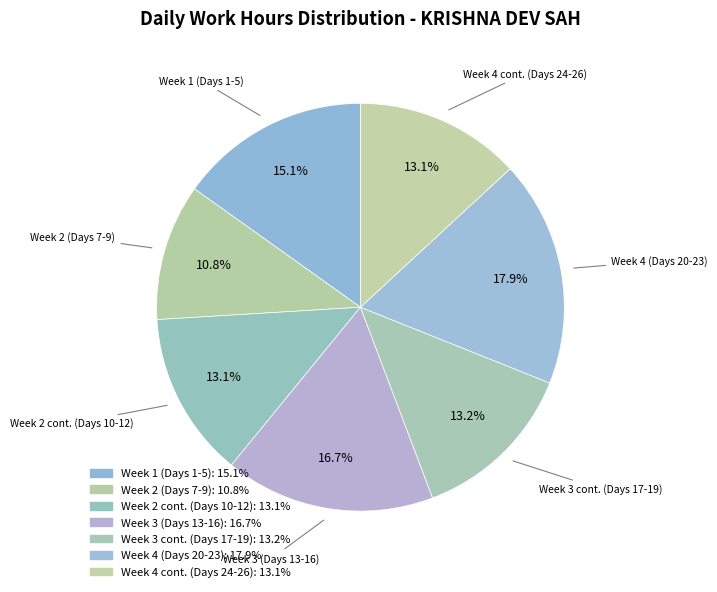

How many slices are in this pie chart?

7